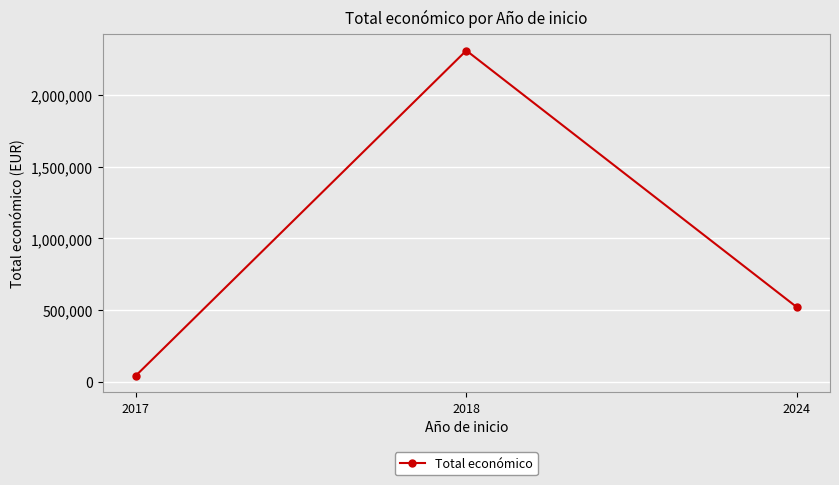

What is the change in value from 2018 to 2024?

-1789964